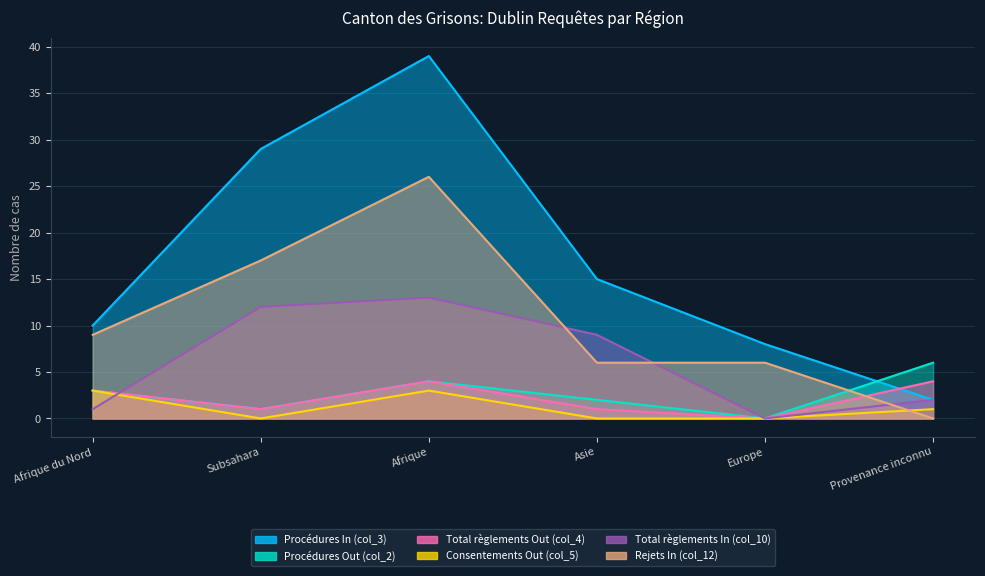

The value of Procédures In (col_3) at Asie is 15. True or false?

True